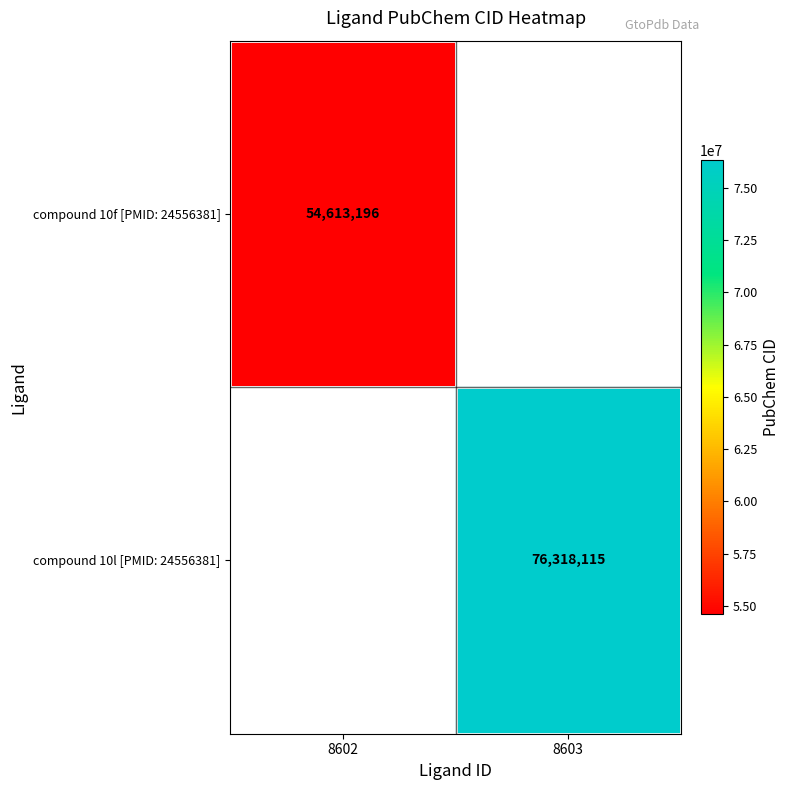

How many series are shown in this chart?

2